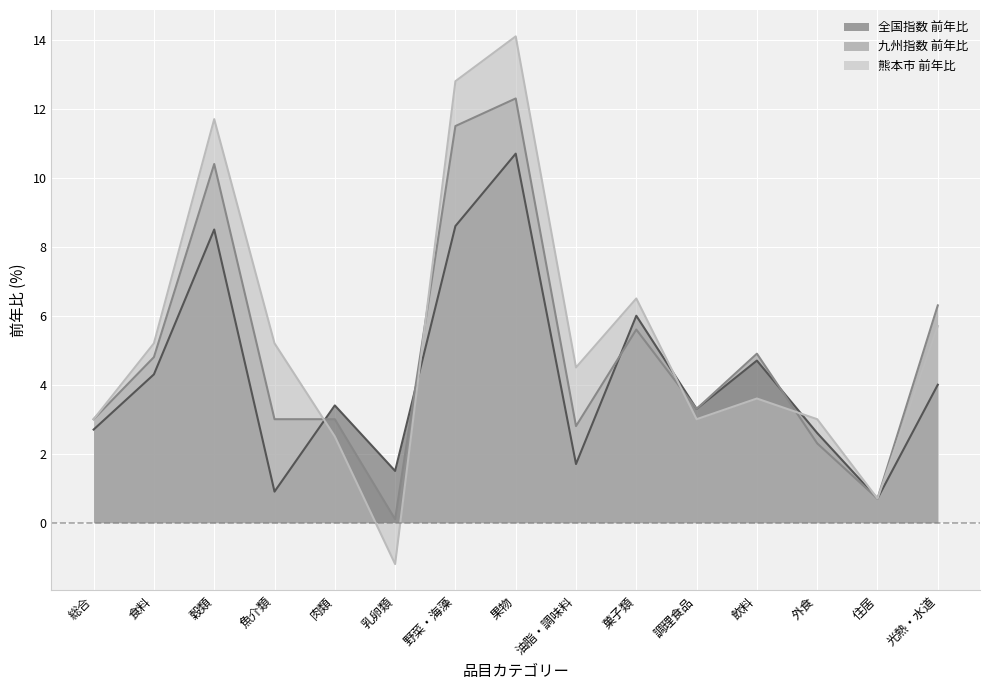

What is the label of the 2nd point from the left?

食料